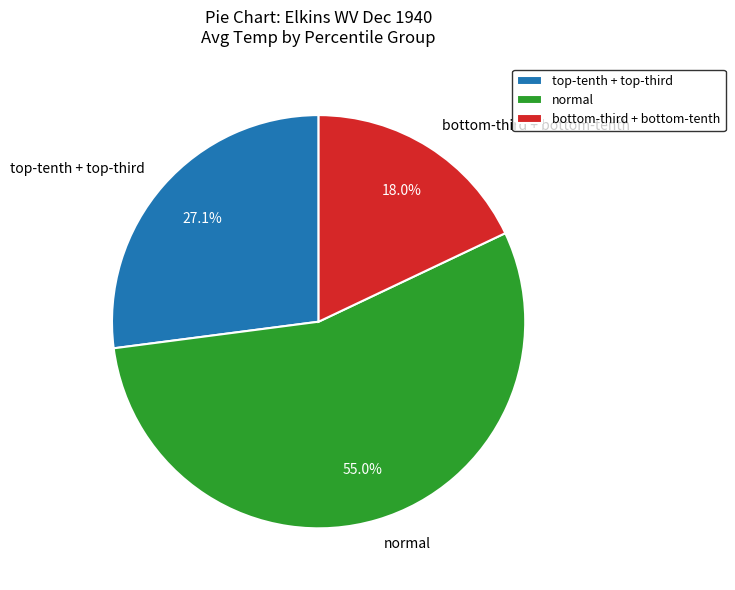

Rank the categories by value from highest to lowest.

normal, top-tenth + top-third, bottom-third + bottom-tenth